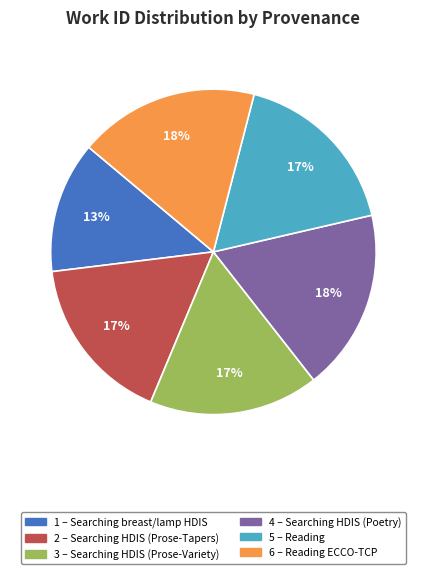

Is there a majority slice in this chart?

No